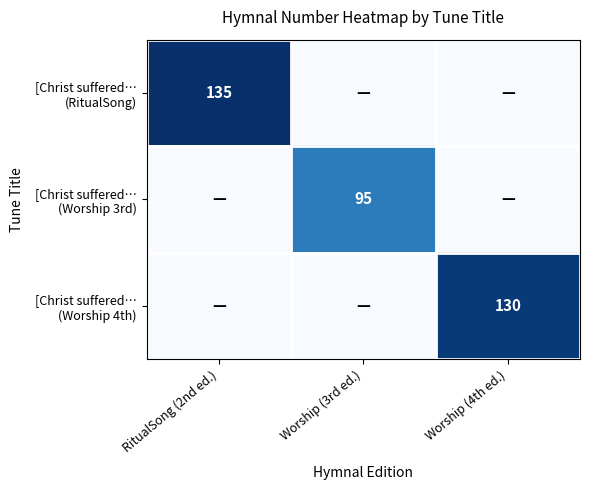

Is the value of [Christ suffered… (Worship 3rd) at Worship (4th ed.) greater than the value of [Christ suffered… (RitualSong) at Worship (4th ed.)?

No